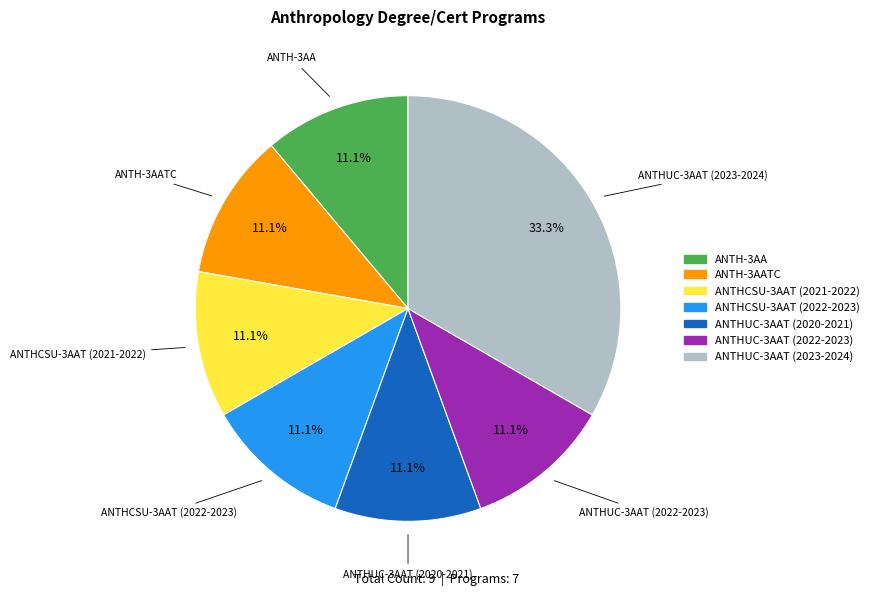

Is there any slice that represents more than half of the pie?

No